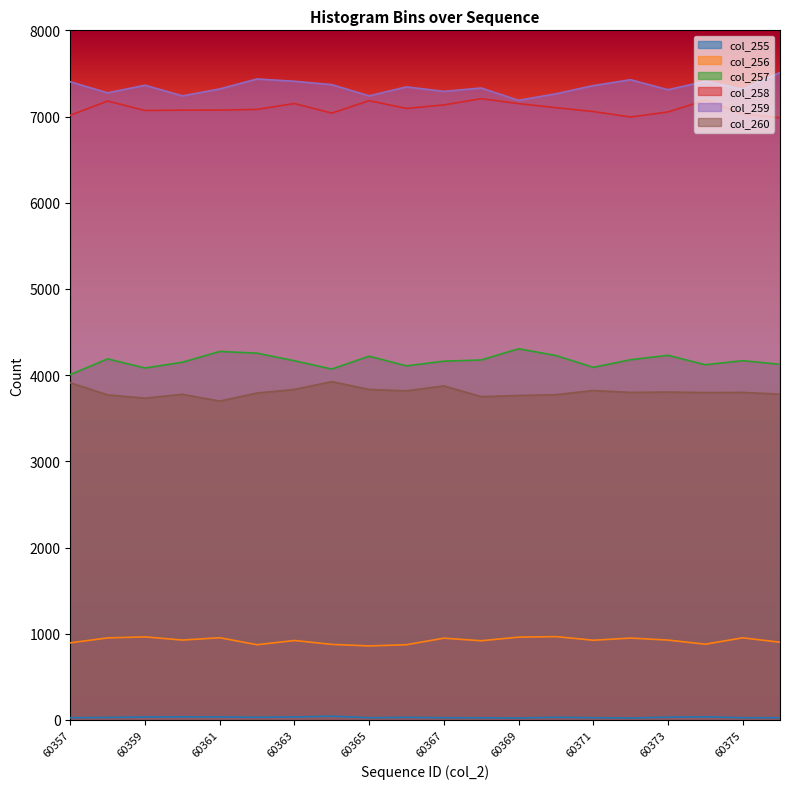

Reading left to right, list all the values displayed in this chart.

col_255: 60357=26	60358=29	60359=34	60360=36	60361=35	60362=31	60363=35	60364=43	60365=26	60366=30	60367=26	60368=25	60369=23	60370=31	60371=26	60372=23	60373=32	60374=36	60375=26	60376=26
col_256: 60357=895	60358=952	60359=964	60360=927	60361=954	60362=873	60363=922	60364=877	60365=859	60366=873	60367=949	60368=919	60369=961	60370=967	60371=925	60372=950	60373=927	60374=879	60375=953	60376=902
col_257: 60357=4007	60358=4189	60359=4083	60360=4150	60361=4275	60362=4255	60363=4167	60364=4071	60365=4220	60366=4108	60367=4162	60368=4176	60369=4306	60370=4228	60371=4091	60372=4179	60373=4230	60374=4121	60375=4168	60376=4126
col_258: 60357=7015	60358=7180	60359=7070	60360=7074	60361=7075	60362=7083	60363=7151	60364=7040	60365=7184	60366=7094	60367=7135	60368=7207	60369=7150	60370=7103	60371=7058	60372=6995	60373=7053	60374=7189	60375=7030	60376=6986
col_259: 60357=7403	60358=7275	60359=7363	60360=7240	60361=7320	60362=7436	60363=7409	60364=7370	60365=7240	60366=7344	60367=7292	60368=7331	60369=7188	60370=7264	60371=7359	60372=7427	60373=7311	60374=7408	60375=7316	60376=7511
col_260: 60357=3912	60358=3771	60359=3733	60360=3778	60361=3699	60362=3793	60363=3834	60364=3925	60365=3834	60366=3818	60367=3875	60368=3751	60369=3764	60370=3773	60371=3822	60372=3800	60373=3804	60374=3798	60375=3800	60376=3779